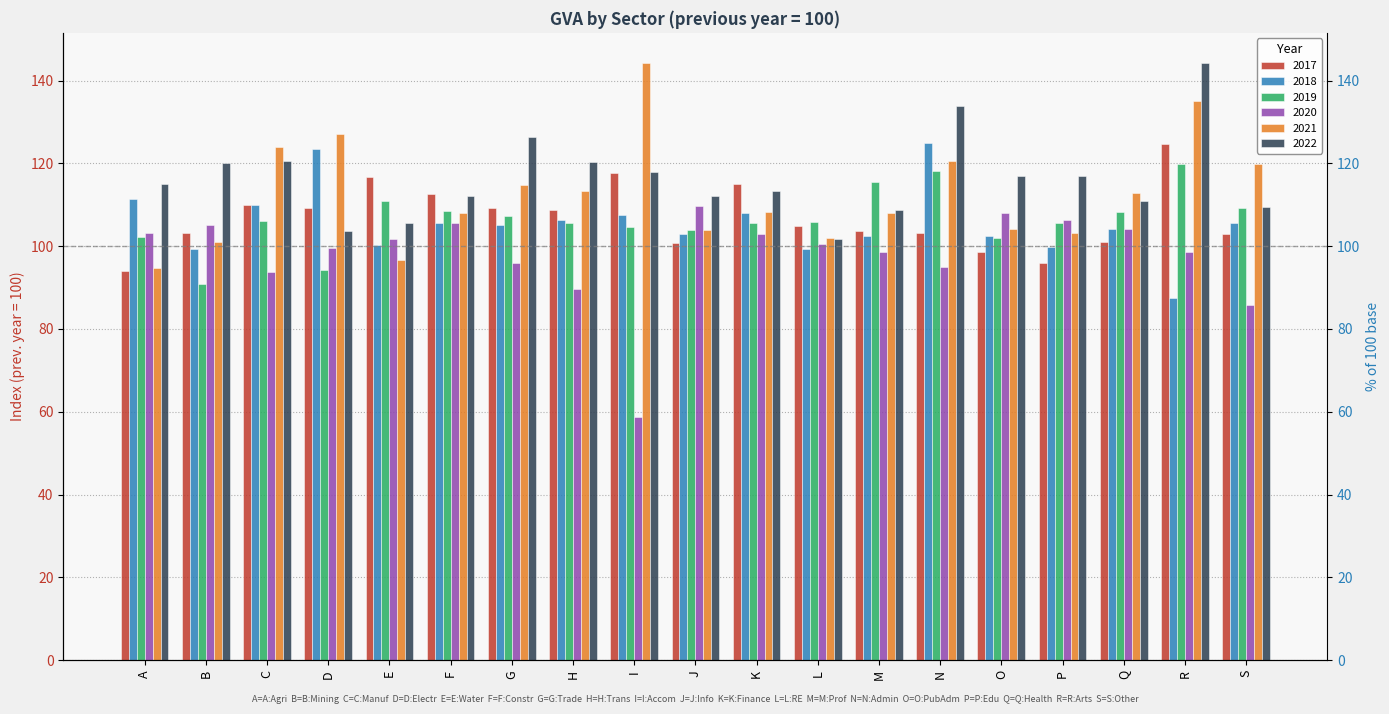

The 2019 series shows 162.1 at A. True or false?

False